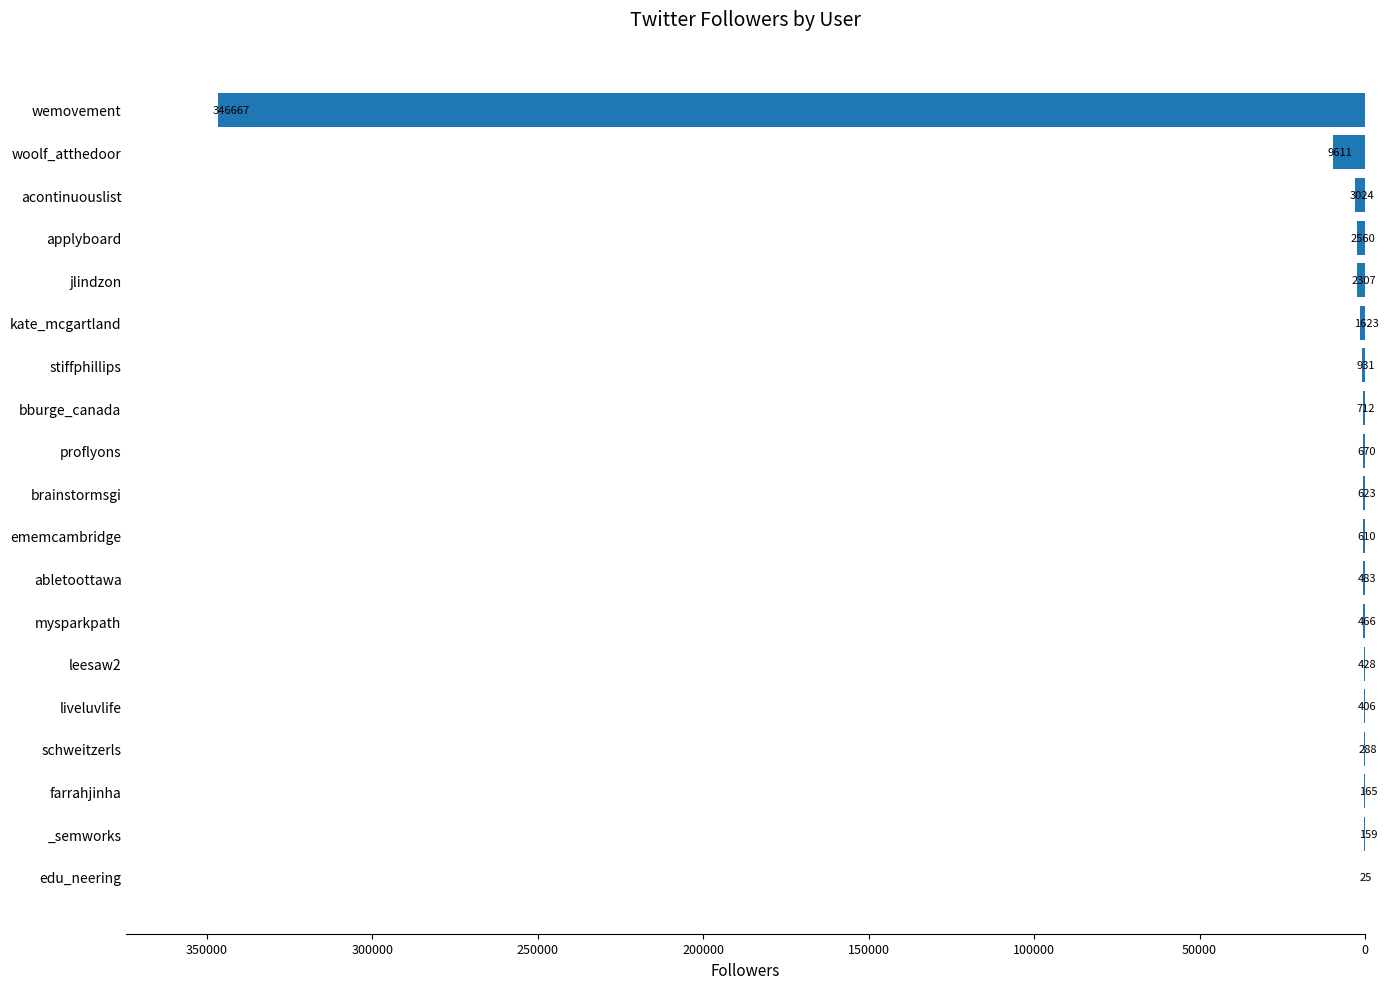

Reading bottom to top, extract all data points from this chart.

edu_neering=25	_semworks=159	farrahjinha=165	schweitzerls=288	liveluvlife=406	leesaw2=428	mysparkpath=466	abletoottawa=483	ememcambridge=610	brainstormsgi=623	proflyons=670	bburge_canada=712	stiffphillips=931	kate_mcgartland=1623	jlindzon=2307	applyboard=2560	acontinuouslist=3024	woolf_atthedoor=9611	wemovement=346667